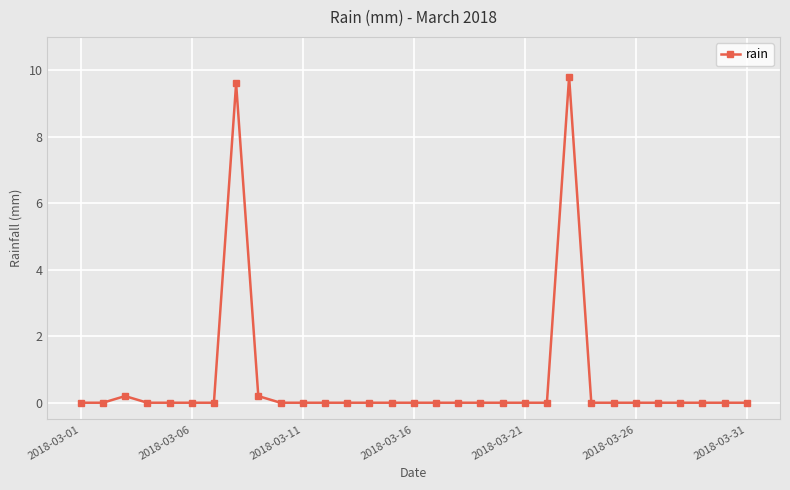

Reading left to right, extract all data points from this chart.

0.0	0.0	0.2	0.0	0.0	0.0	0.0	9.6	0.2	0.0	0.0	0.0	0.0	0.0	0.0	0.0	0.0	0.0	0.0	0.0	0.0	0.0	9.8	0.0	0.0	0.0	0.0	0.0	0.0	0.0	0.0